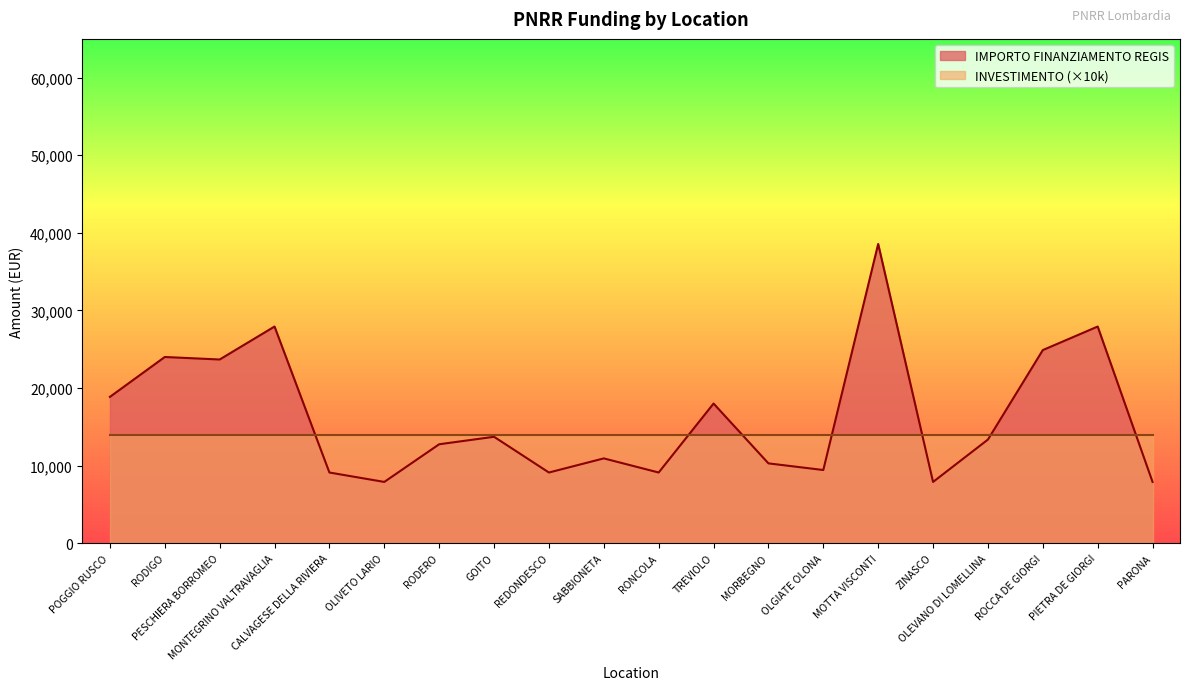

True or false: there are more than 0 points higher than both neighbors.

True